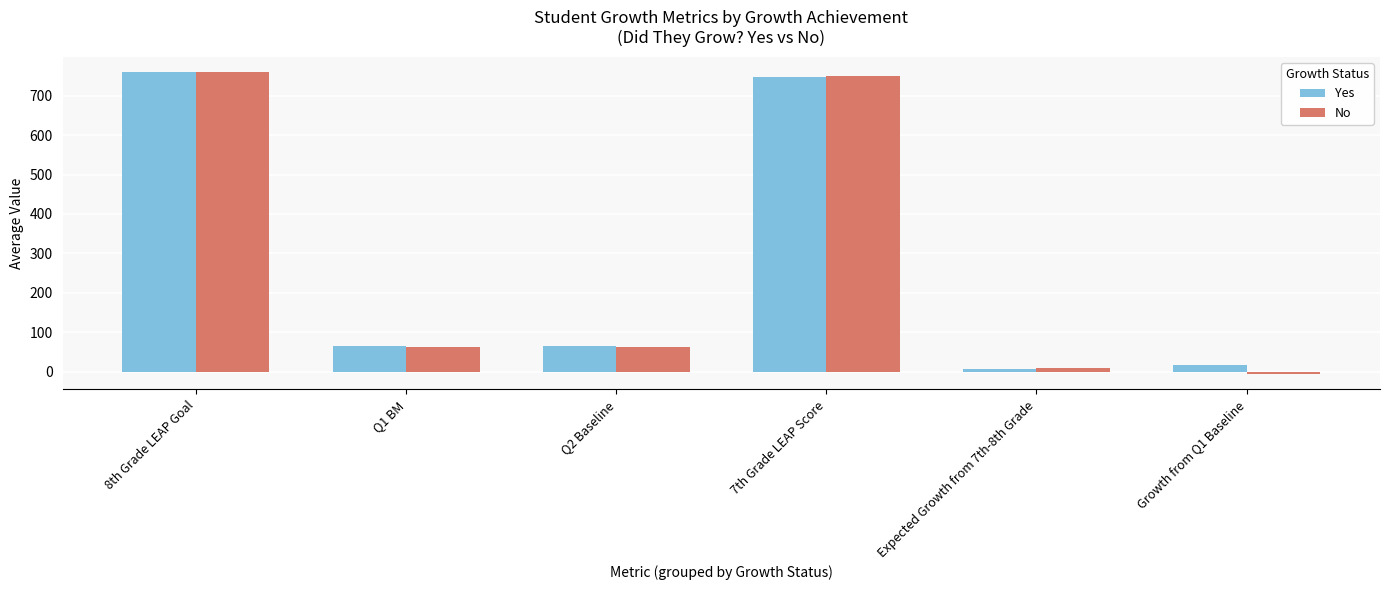

The value of Yes at 8th Grade LEAP Goal is 760.7. True or false?

True